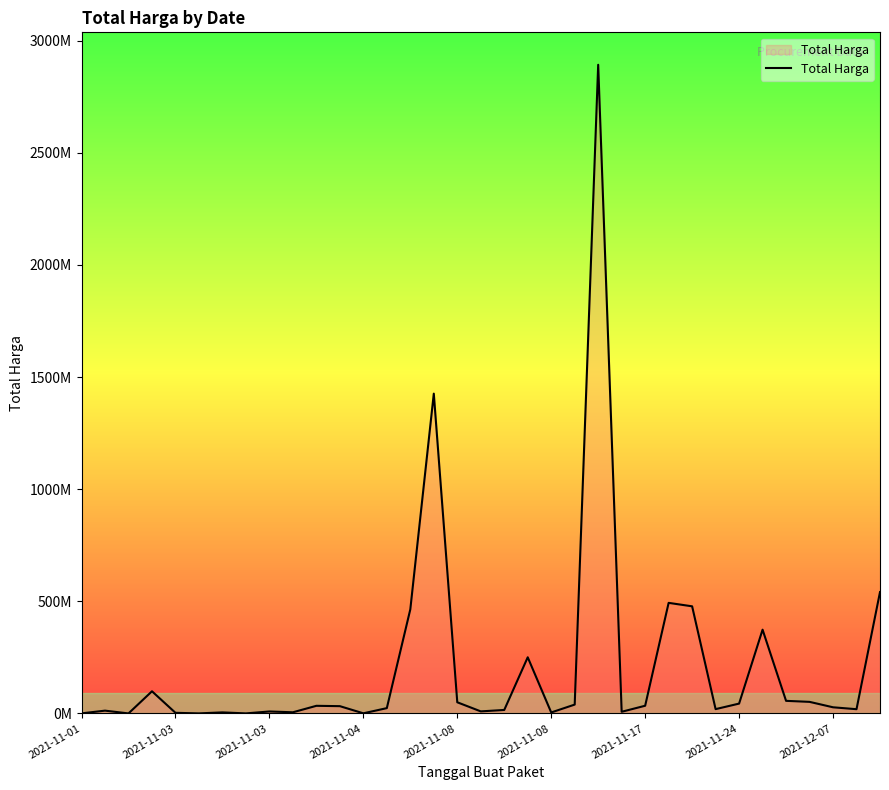

What is the average value?

214814202